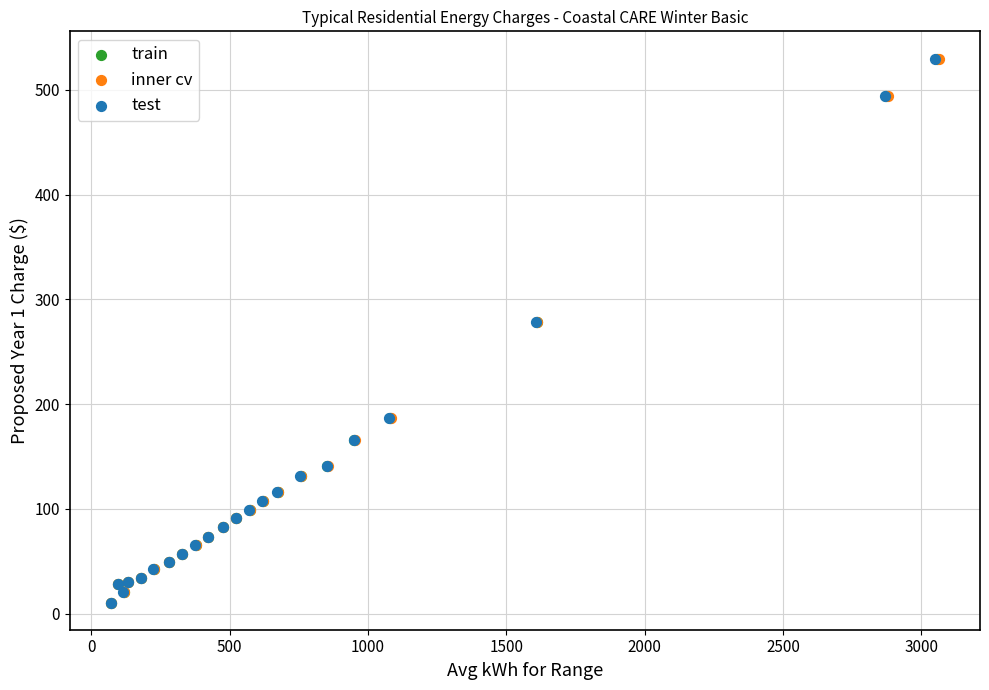

What are all the series names shown in the legend?

train, inner cv, test